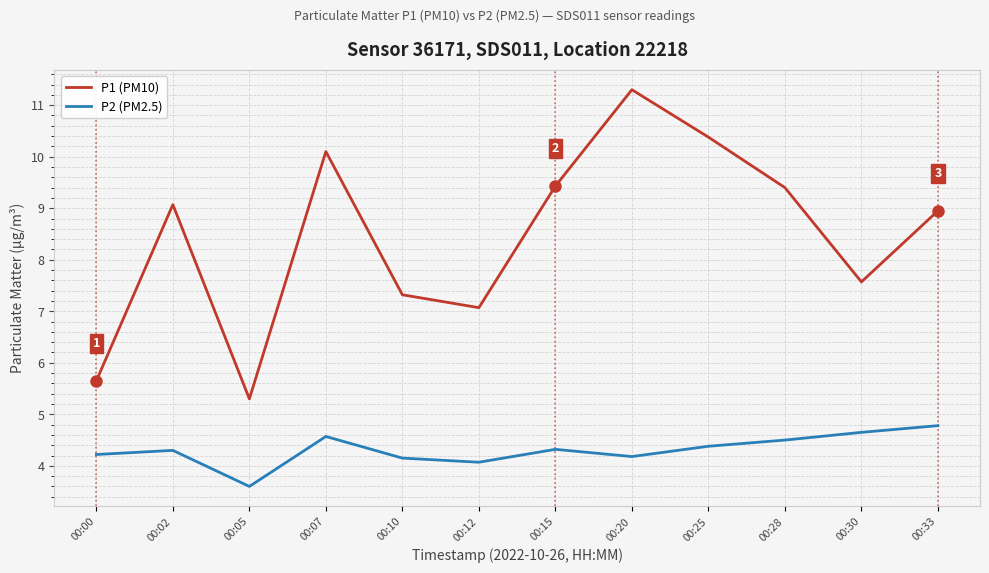

Where is the first local minimum for P2 (PM2.5)?

00:05